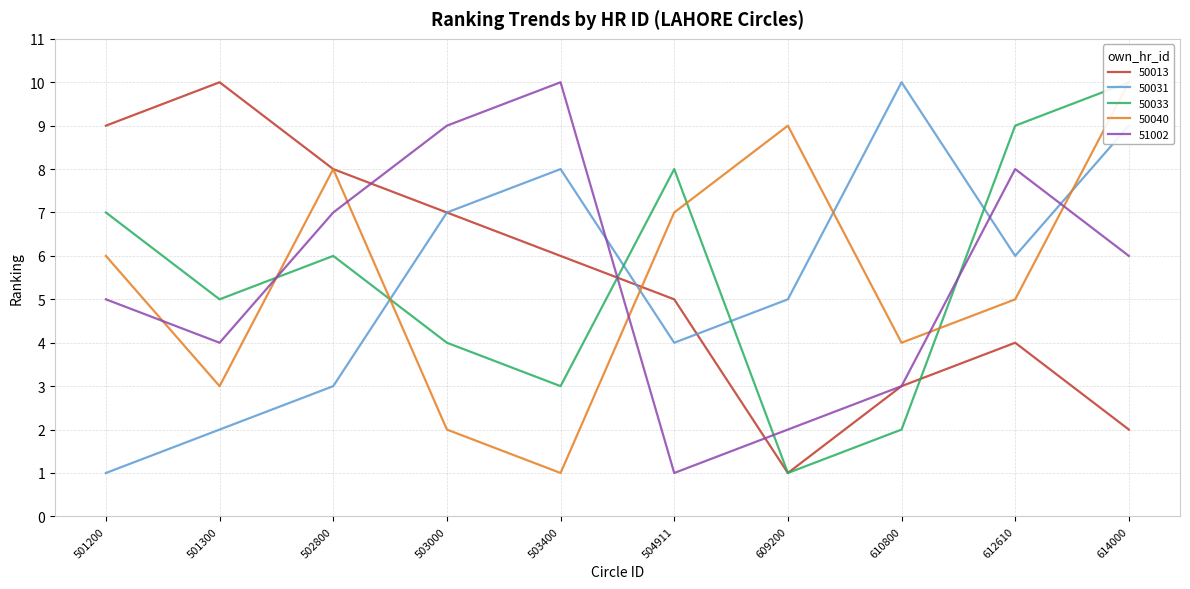

Is it true that 50013 equals 2 at 609200?

False